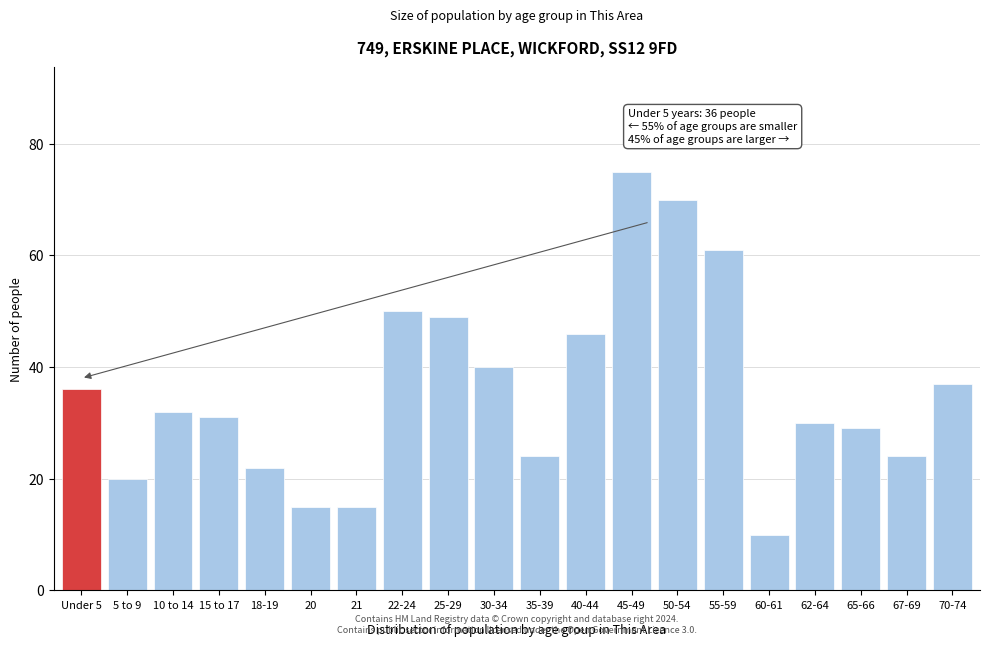

Reading right to left, extract all data points from this chart.

37	24	29	30	10	61	70	75	46	24	40	49	50	15	15	22	31	32	20	36